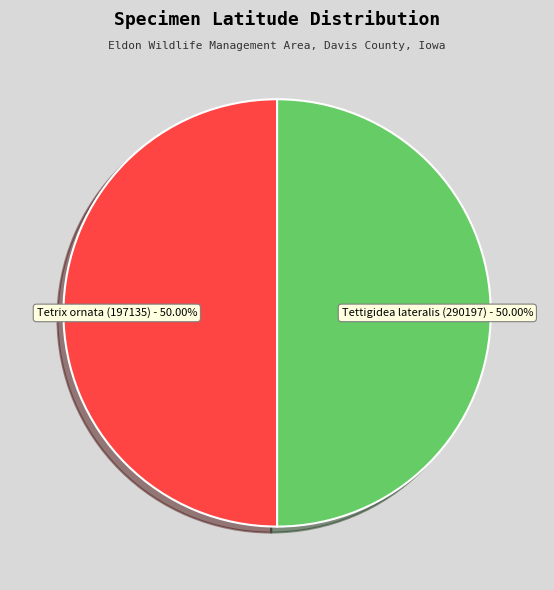

Approximately how many times larger is the value at Tetrix ornata (197135) compared to Tettigidea lateralis (290197)?

1.0